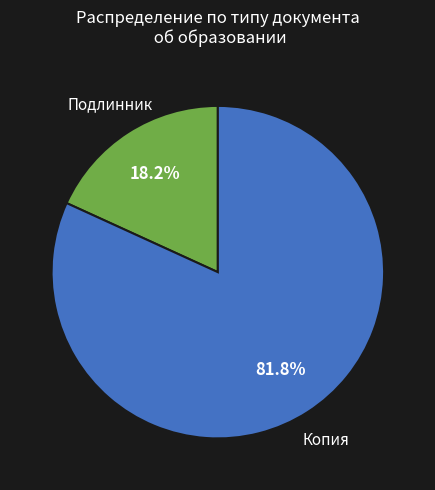

Is Копия the majority of the pie?

Yes